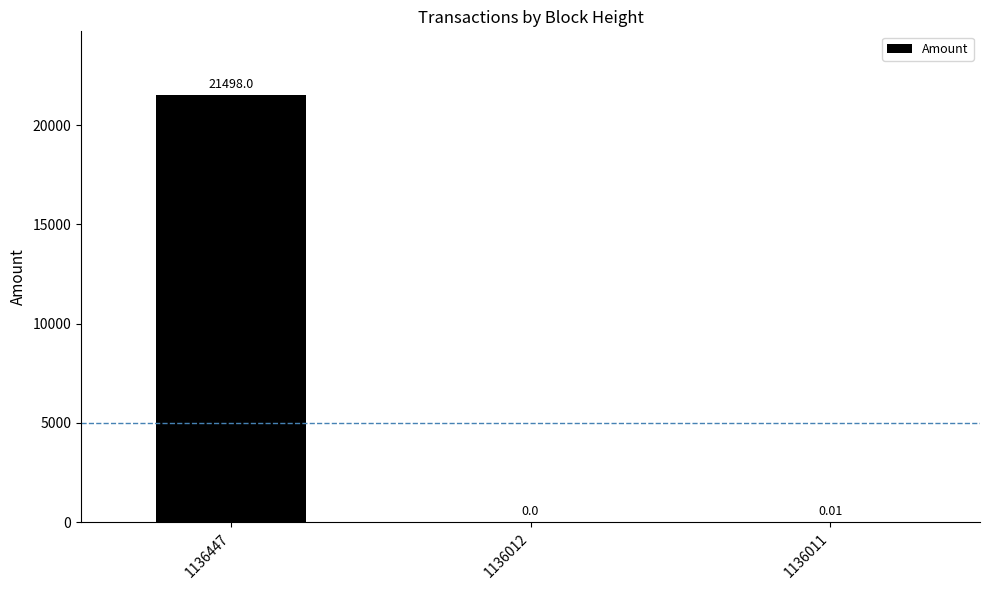

What is the sum of all values?

21498.0